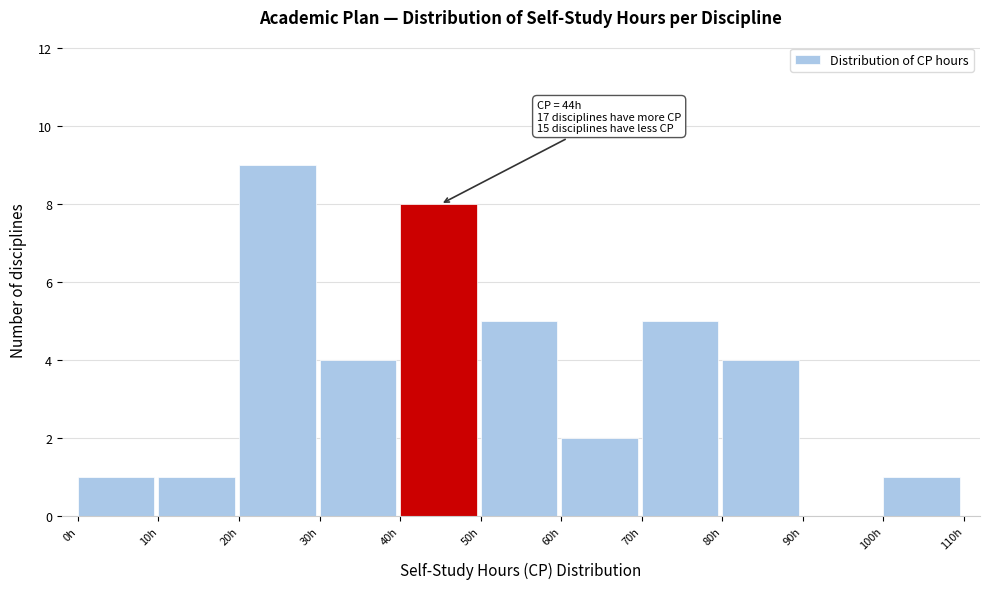

Which range on the x-axis has the tallest bar?

20 to 30